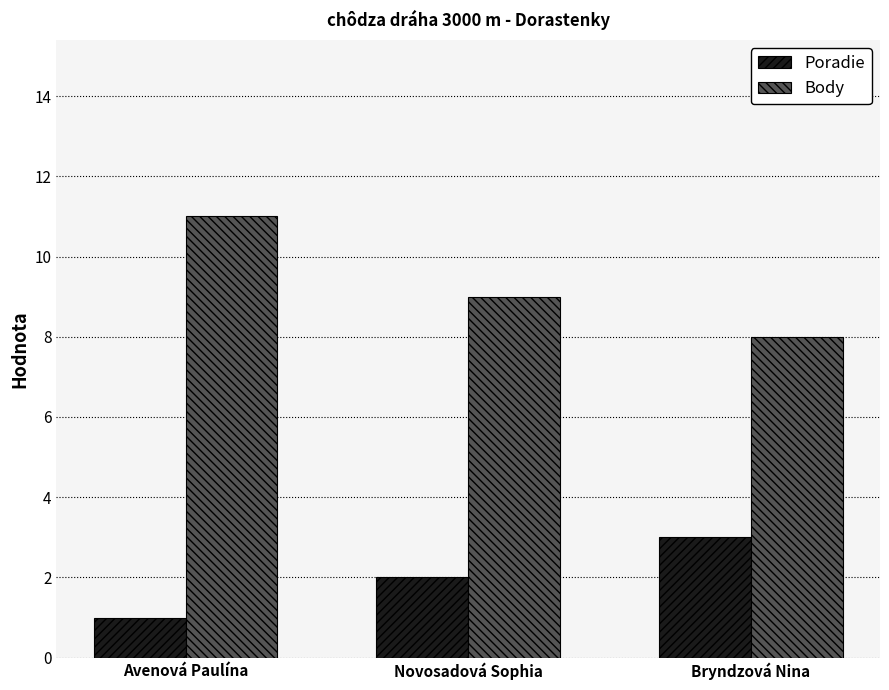

Is the value of Poradie at Avenová Paulína greater than the value of Body at Bryndzová Nina?

No